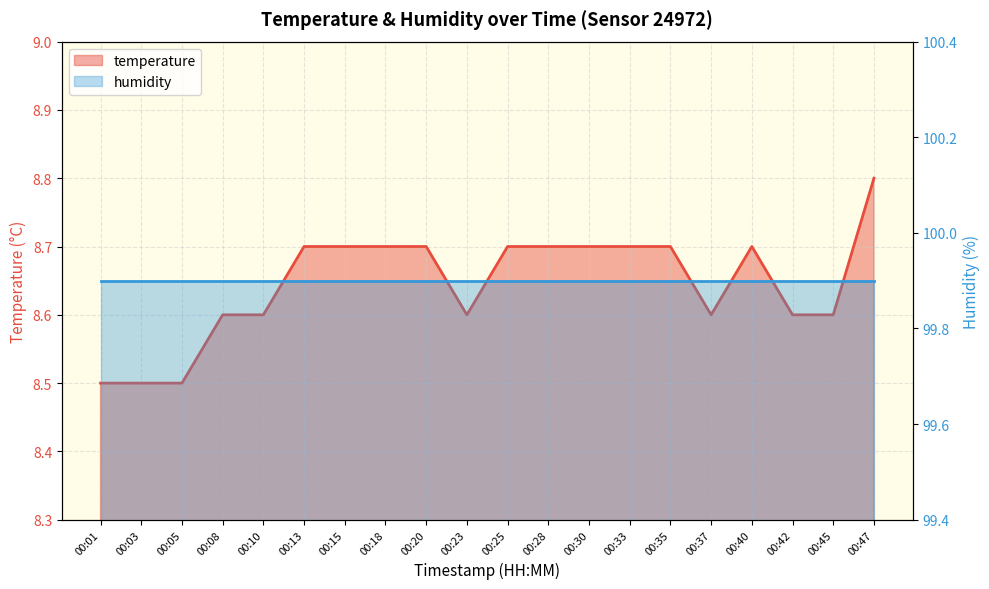

Rank the categories by value from highest to lowest.

00:47, 00:13, 00:15, 00:18, 00:20, 00:25, 00:28, 00:30, 00:33, 00:35, 00:40, 00:08, 00:10, 00:23, 00:37, 00:42, 00:45, 00:01, 00:03, 00:05